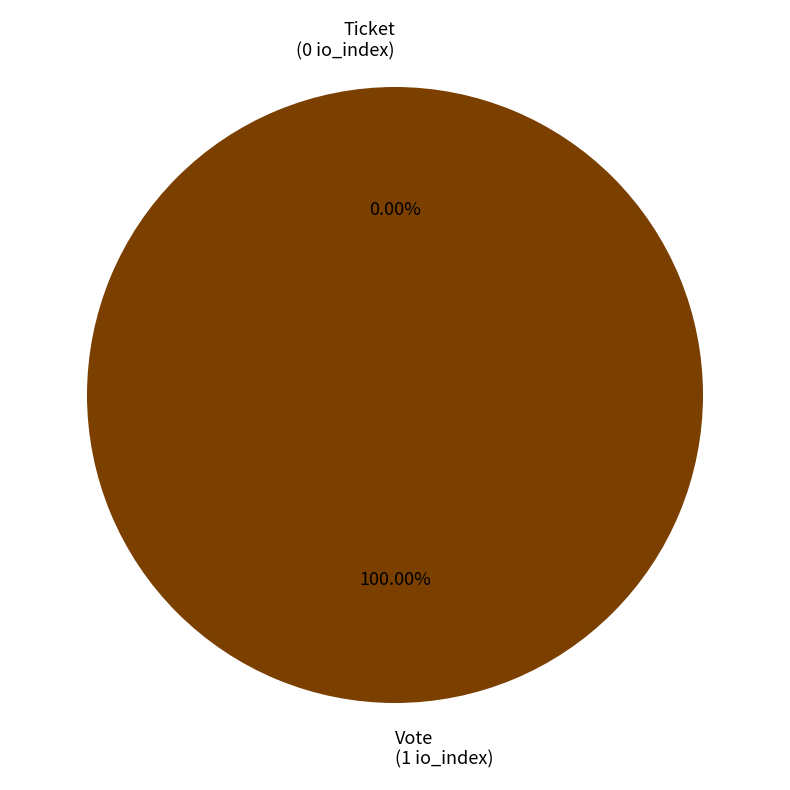

True or false: Ticket accounts for 0% of the total.

True